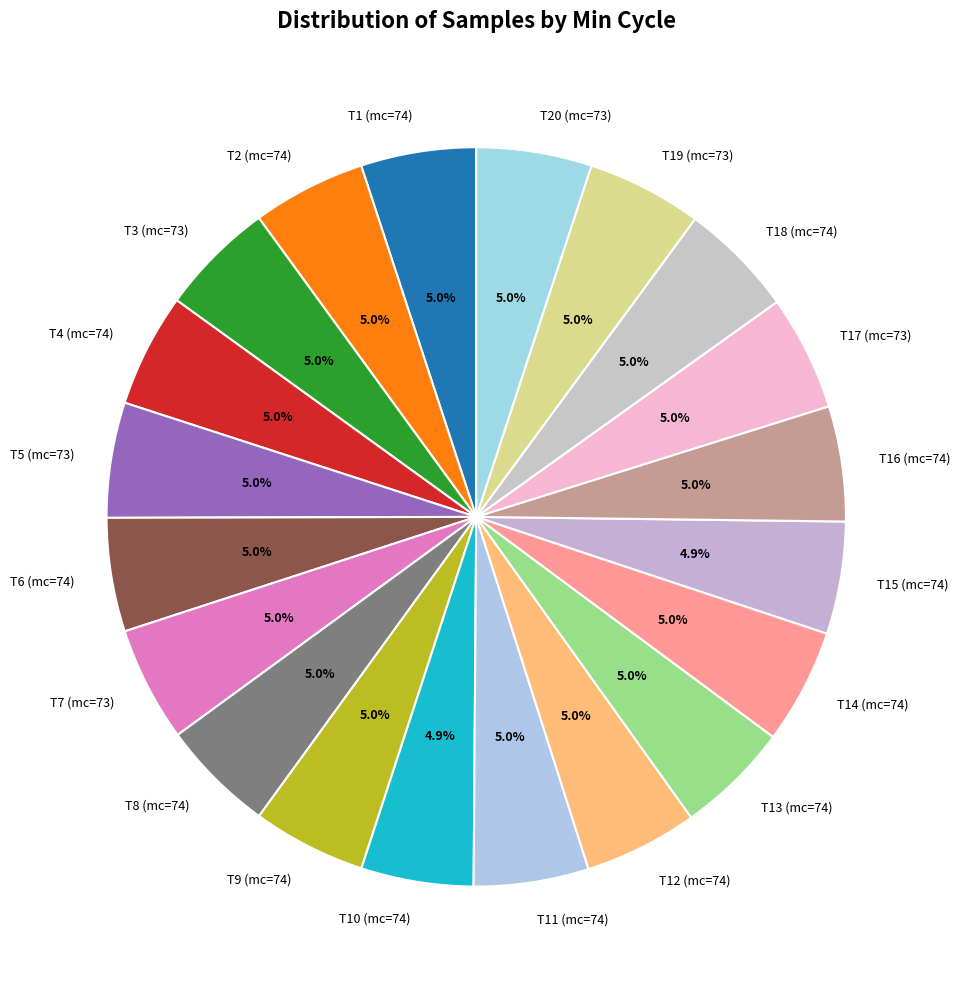

How many slices are in this pie chart?

20